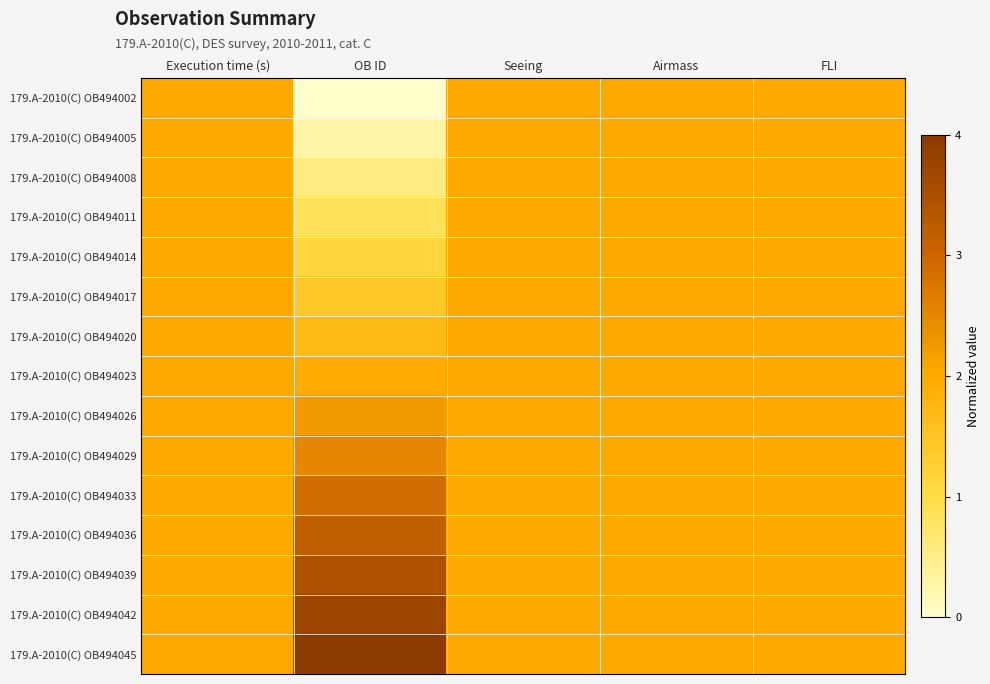

Reading left to right, list all the values displayed in this chart.

179.A-2010(C) OB494002: Execution time (s)=0.5	OB ID=0.0	Seeing=0.5	Airmass=0.5	FLI=0.5
179.A-2010(C) OB494005: Execution time (s)=0.5	OB ID=0.1	Seeing=0.5	Airmass=0.5	FLI=0.5
179.A-2010(C) OB494008: Execution time (s)=0.5	OB ID=0.1	Seeing=0.5	Airmass=0.5	FLI=0.5
179.A-2010(C) OB494011: Execution time (s)=0.5	OB ID=0.2	Seeing=0.5	Airmass=0.5	FLI=0.5
179.A-2010(C) OB494014: Execution time (s)=0.5	OB ID=0.3	Seeing=0.5	Airmass=0.5	FLI=0.5
179.A-2010(C) OB494017: Execution time (s)=0.5	OB ID=0.3	Seeing=0.5	Airmass=0.5	FLI=0.5
179.A-2010(C) OB494020: Execution time (s)=0.5	OB ID=0.4	Seeing=0.5	Airmass=0.5	FLI=0.5
179.A-2010(C) OB494023: Execution time (s)=0.5	OB ID=0.5	Seeing=0.5	Airmass=0.5	FLI=0.5
179.A-2010(C) OB494026: Execution time (s)=0.5	OB ID=0.6	Seeing=0.5	Airmass=0.5	FLI=0.5
179.A-2010(C) OB494029: Execution time (s)=0.5	OB ID=0.6	Seeing=0.5	Airmass=0.5	FLI=0.5
179.A-2010(C) OB494033: Execution time (s)=0.5	OB ID=0.7	Seeing=0.5	Airmass=0.5	FLI=0.5
179.A-2010(C) OB494036: Execution time (s)=0.5	OB ID=0.8	Seeing=0.5	Airmass=0.5	FLI=0.5
179.A-2010(C) OB494039: Execution time (s)=0.5	OB ID=0.9	Seeing=0.5	Airmass=0.5	FLI=0.5
179.A-2010(C) OB494042: Execution time (s)=0.5	OB ID=0.9	Seeing=0.5	Airmass=0.5	FLI=0.5
179.A-2010(C) OB494045: Execution time (s)=0.5	OB ID=1.0	Seeing=0.5	Airmass=0.5	FLI=0.5